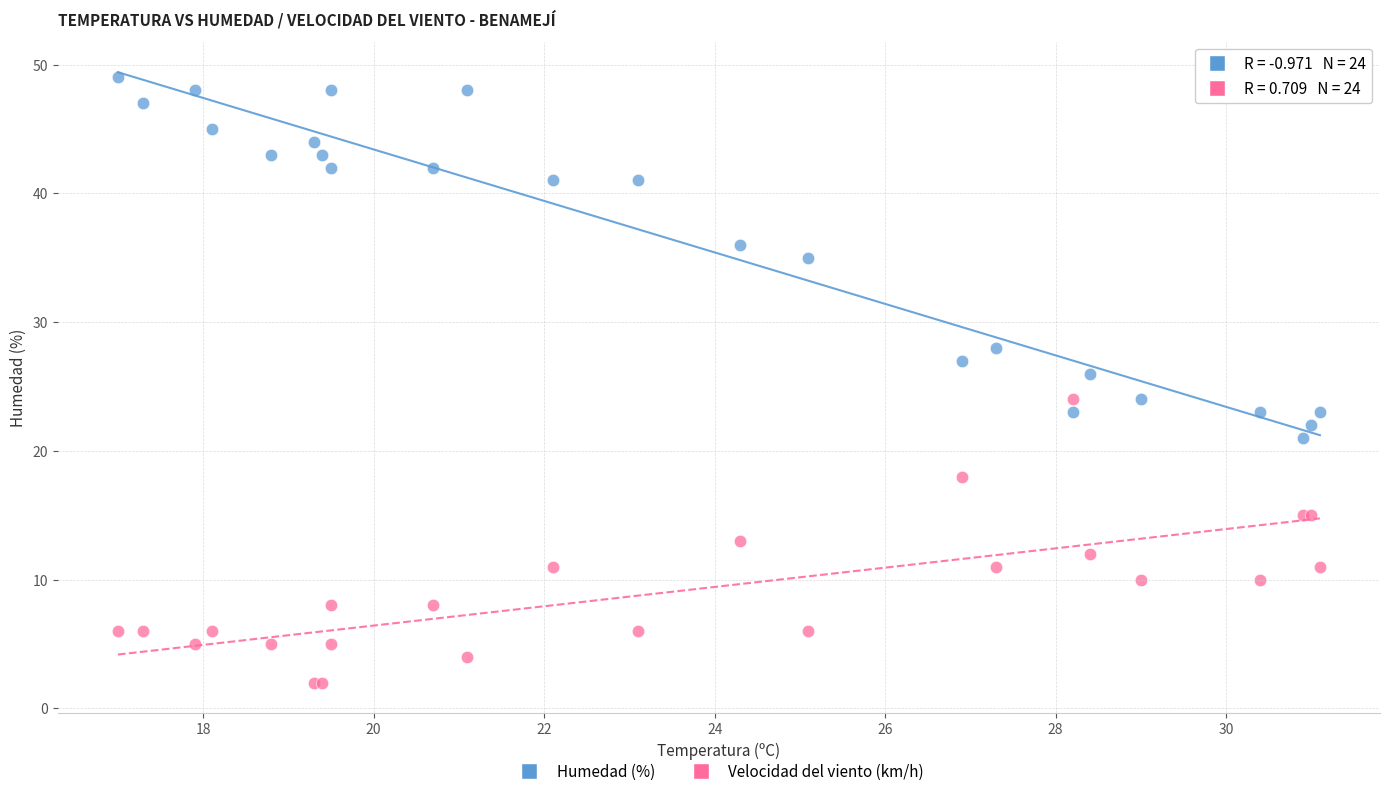

Which series reaches the minimum Y coordinate?

Velocidad del viento (km/h)